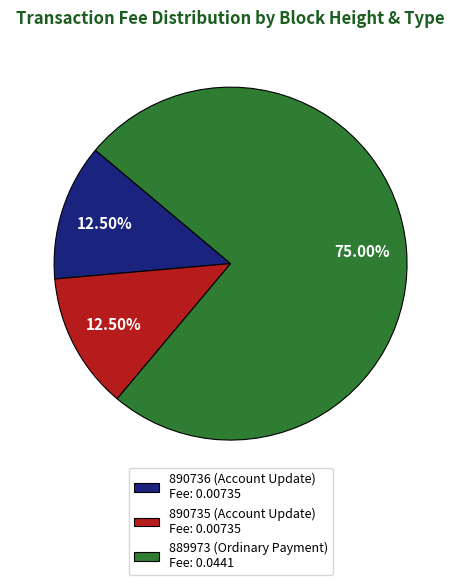

Does 890736 (Account Update) account for over 50% of the chart?

No